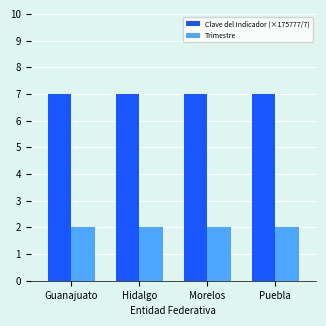

Reading left to right, extract all data points from this chart.

Clave del Indicador (×175777/7): 7	7	7	7
Trimestre: 2	2	2	2